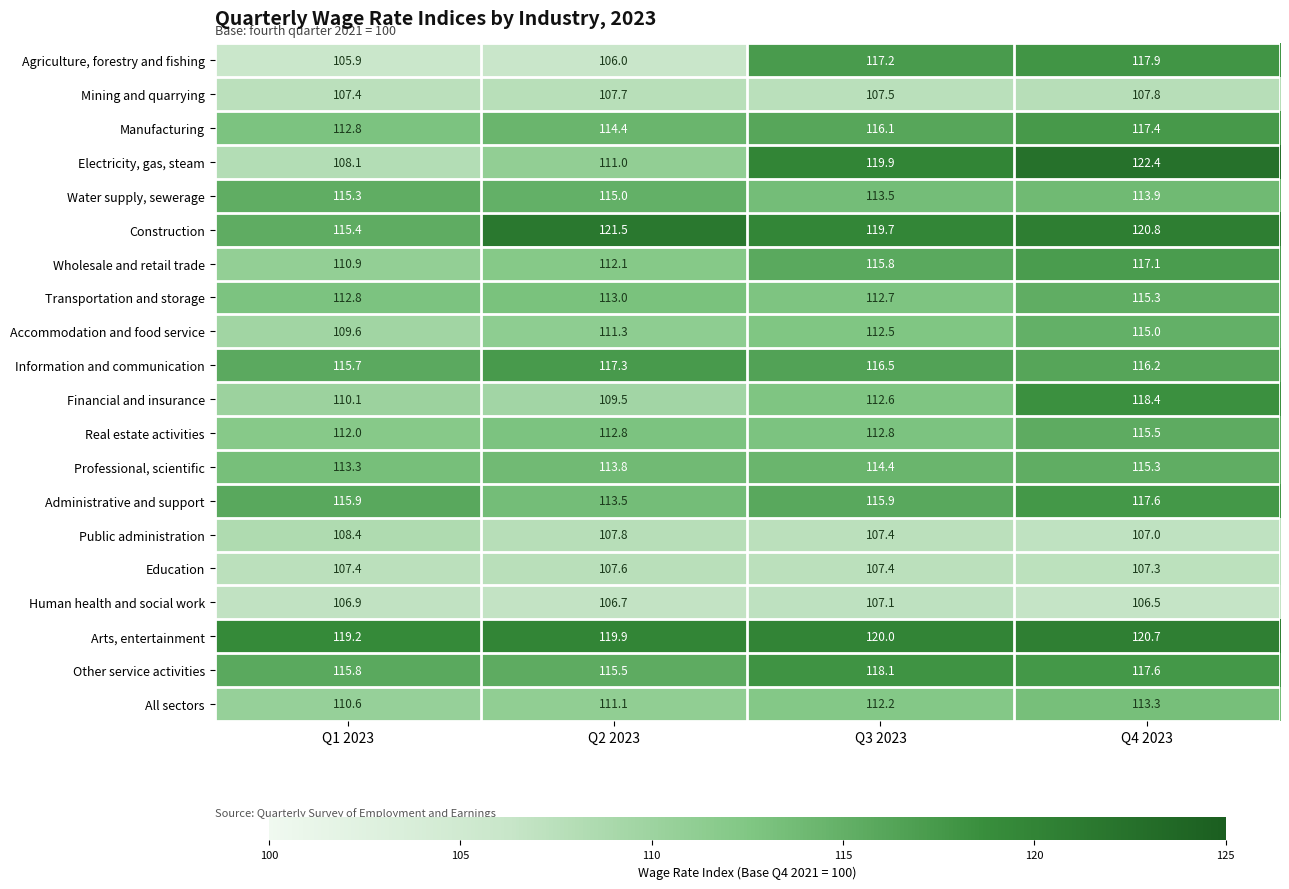

What is the total value across all series at Q3 2023?

2279.3